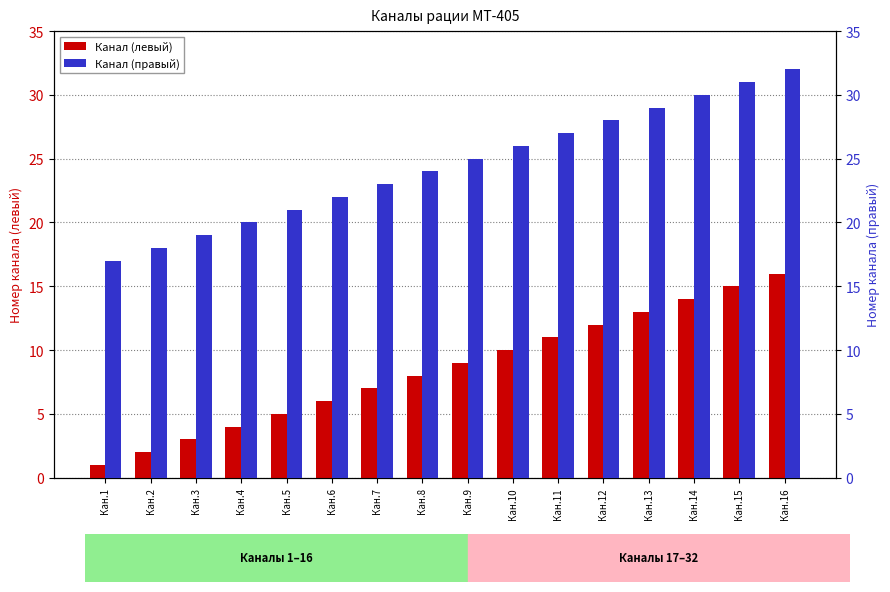

Which label corresponds to the smallest value in the chart?

Кан.1